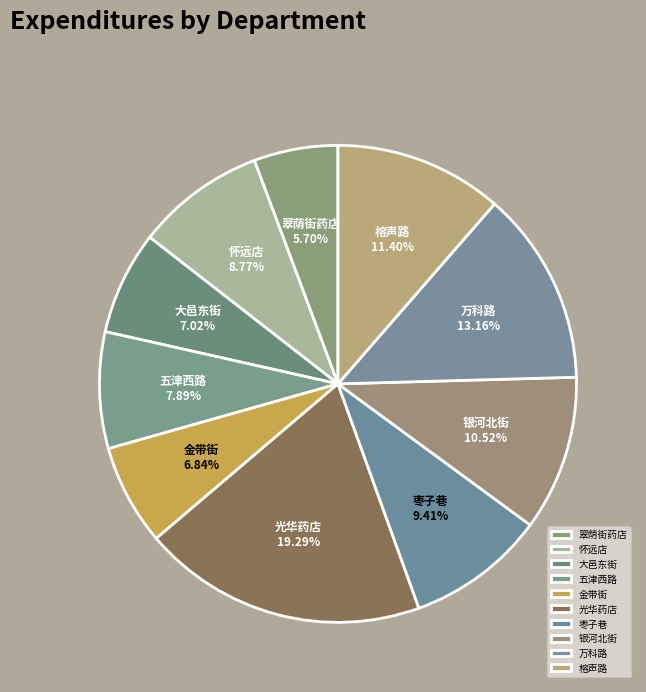

To the nearest percent, what is the difference between the largest and smallest slice percentages?

14%